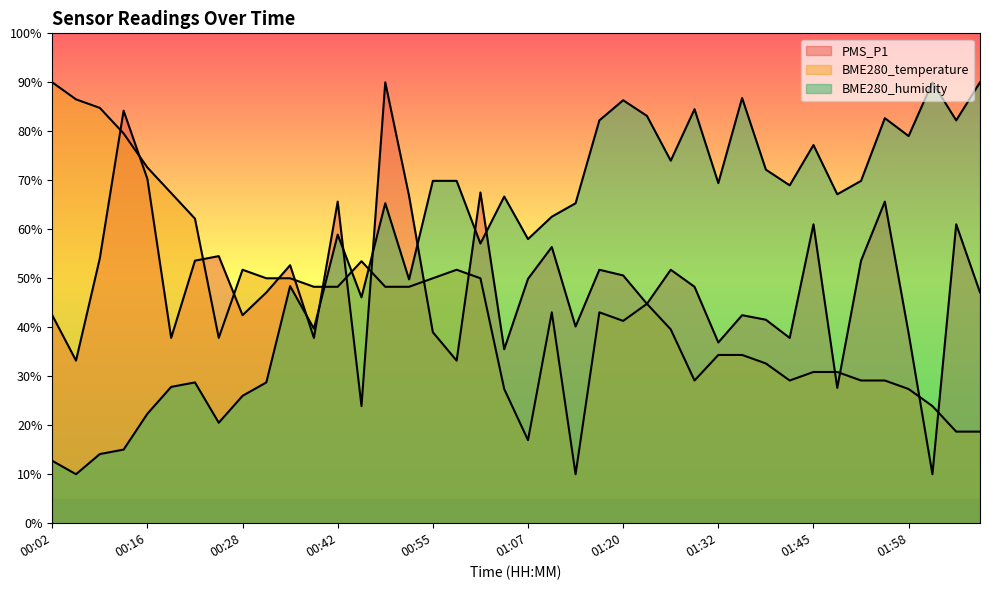

List the series in order of their peak value, highest first.

PMS_P1, BME280_temperature, BME280_humidity